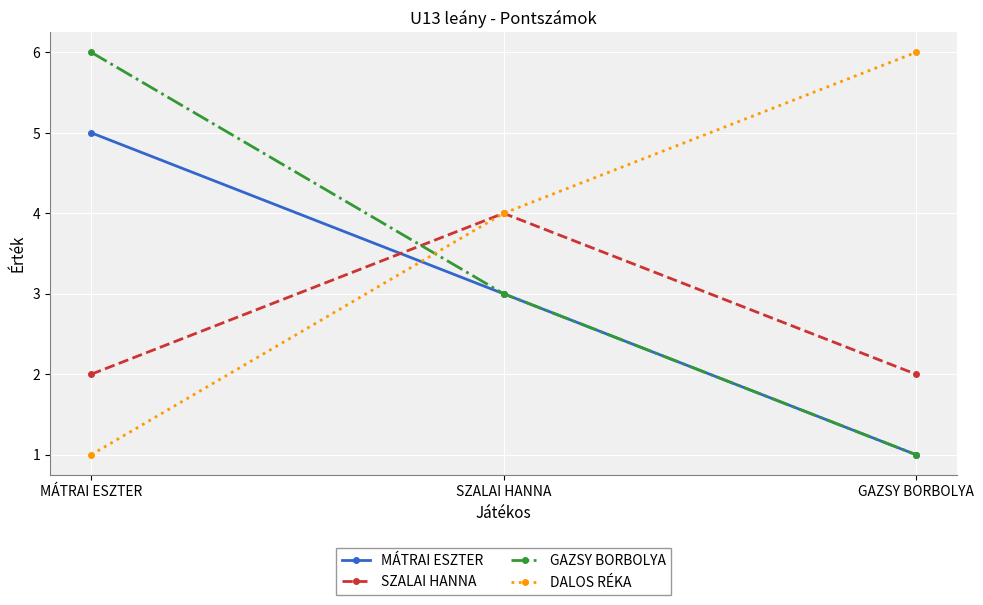

Rank the categories by DALOS RÉKA value from lowest to highest.

MÁTRAI ESZTER, SZALAI HANNA, GAZSY BORBOLYA